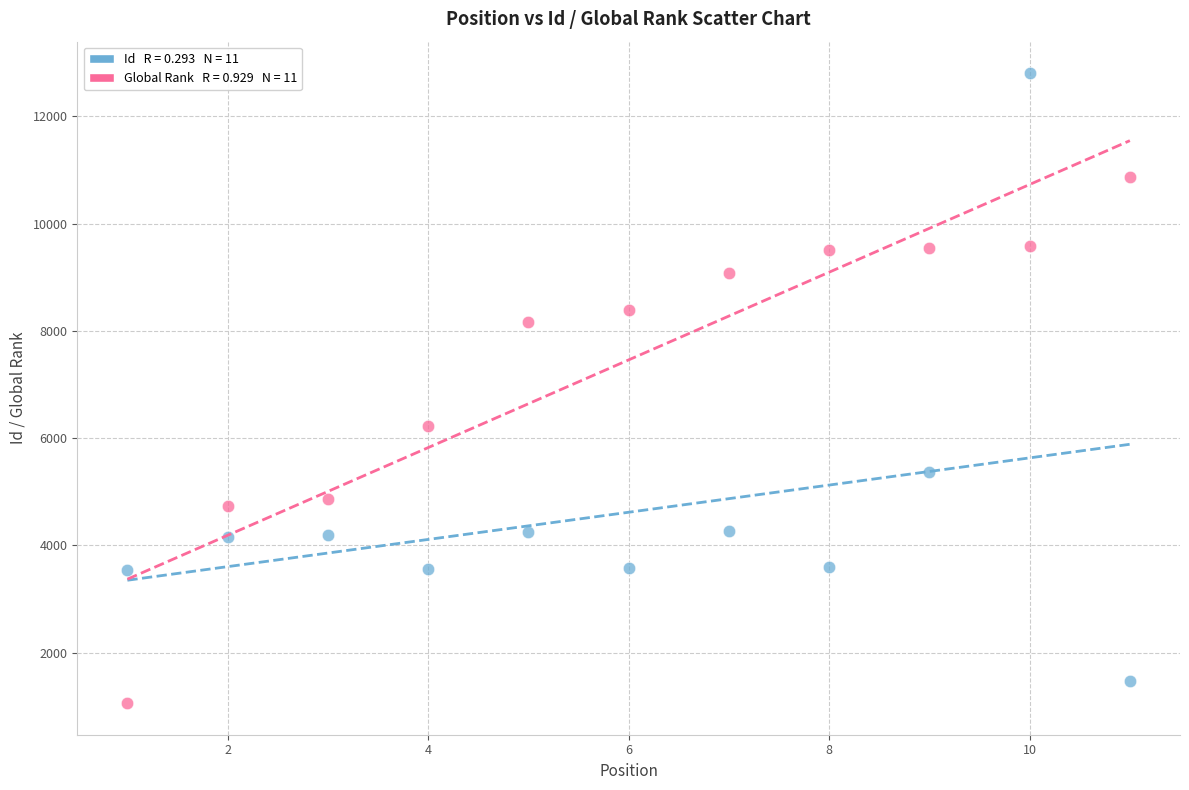

Across all data points, what is the range of X values (max minus min)?

10